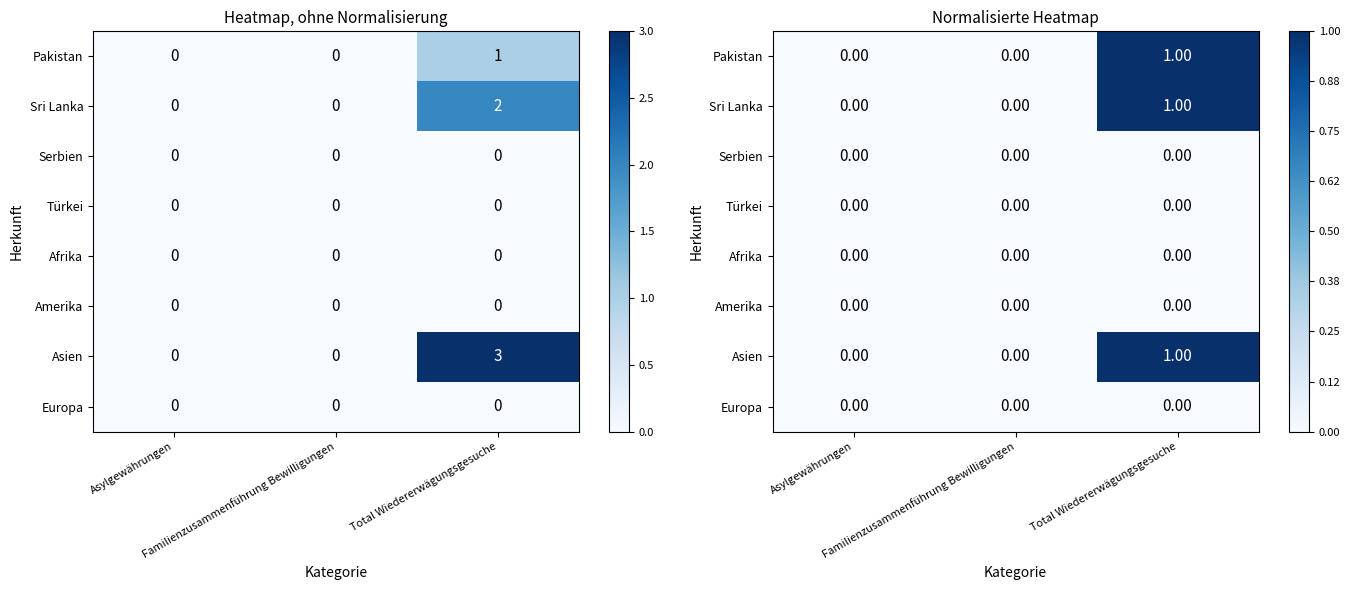

How many values in the Asien series exceed 0?

1